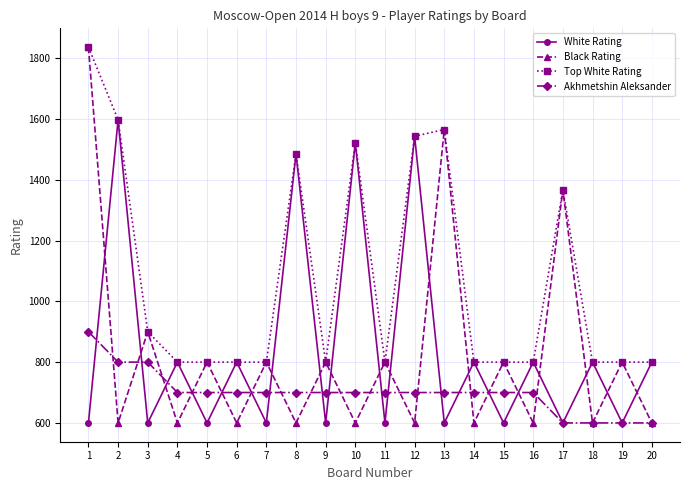

Where does the Akhmetshin Aleksander series first go above 700?

1